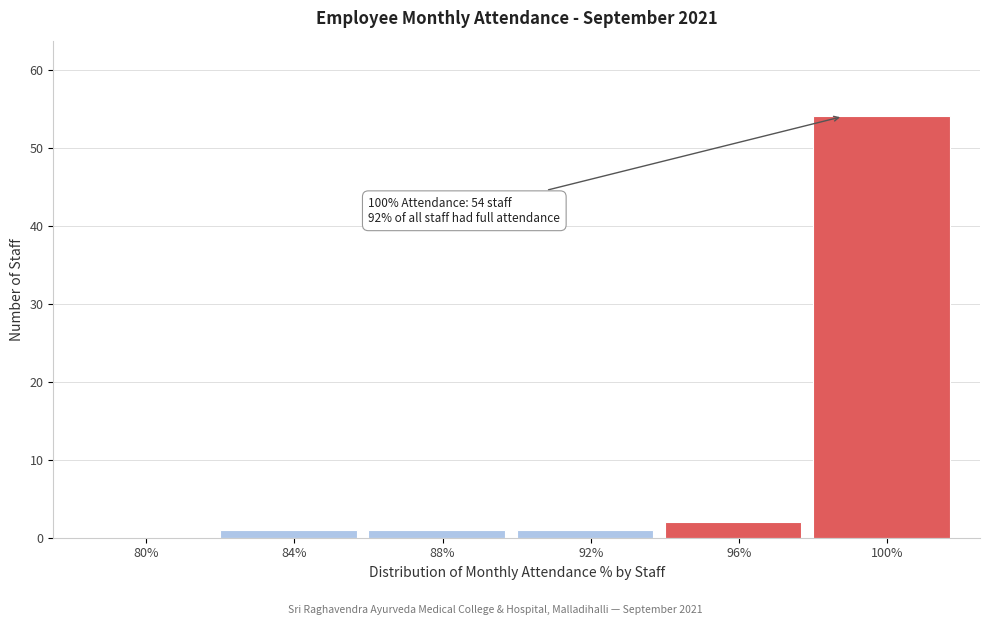

Reading left to right, extract all data points from this chart.

80%=0	84%=1	88%=1	92%=1	96%=2	100%=54